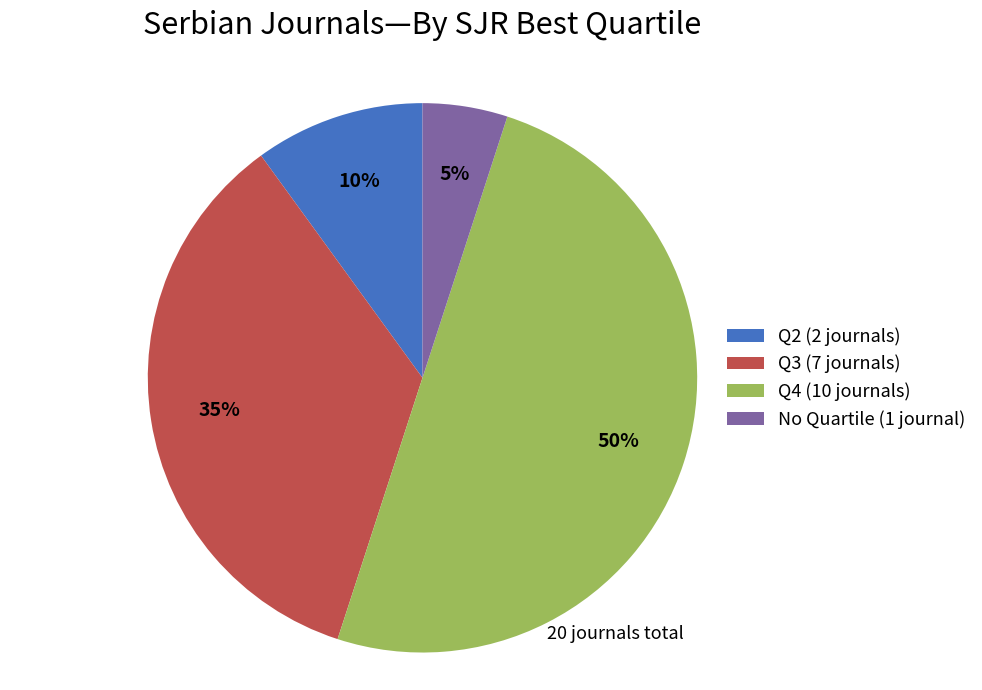

To the nearest percent, what portion does Q2 (2 journals) represent?

10%